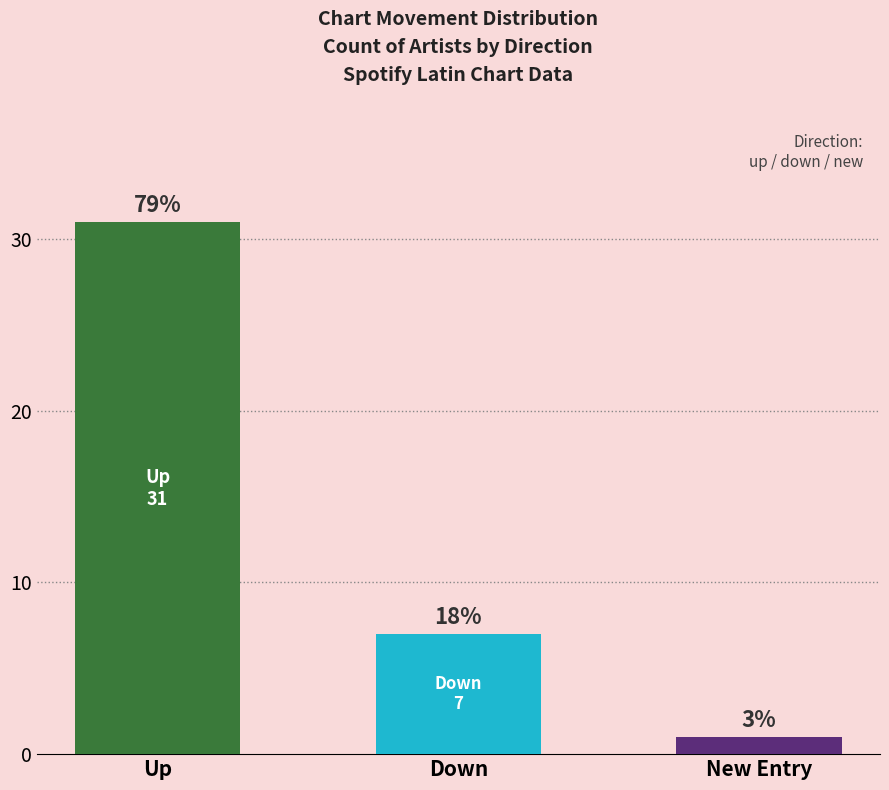

Does the chart contain any negative values?

No